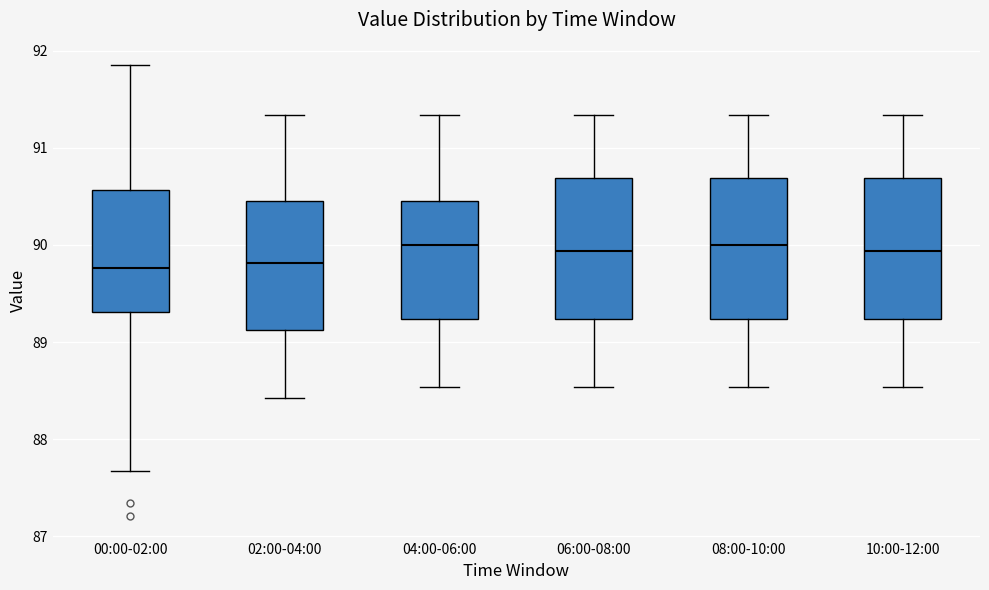

Where does the upper whisker of the box for 06:00-08:00 end on the y-axis? The values are not printed on the chart, so give them approximately, as read against the axis.

91.3